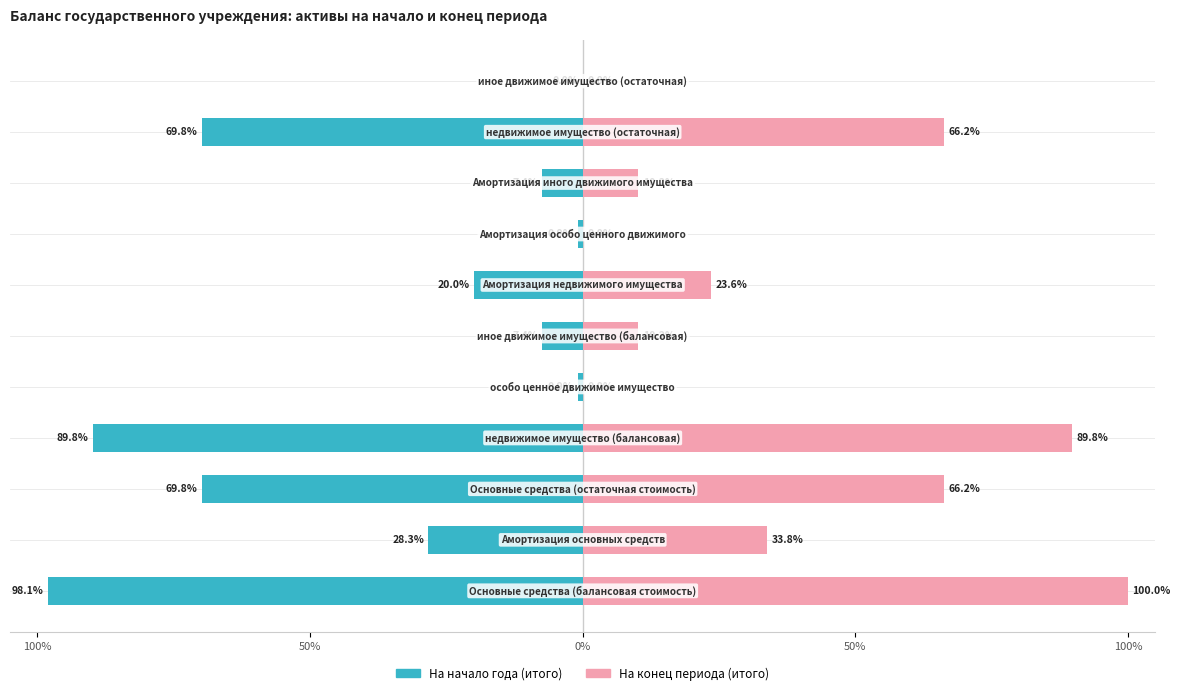

What is the difference between the maximum and minimum values in the На начало года (итого) series?

98.1